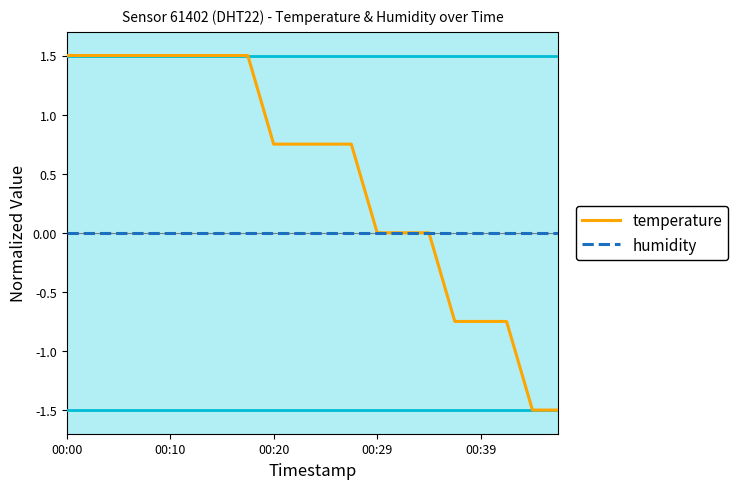

What are all the series names shown in the legend?

temperature, humidity